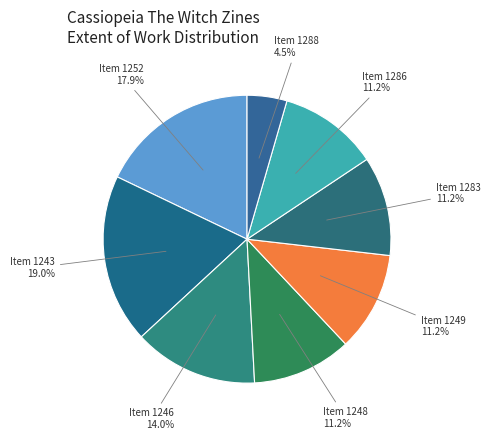

Combined, do Item 1243 and Item 1252 account for over 50%?

No